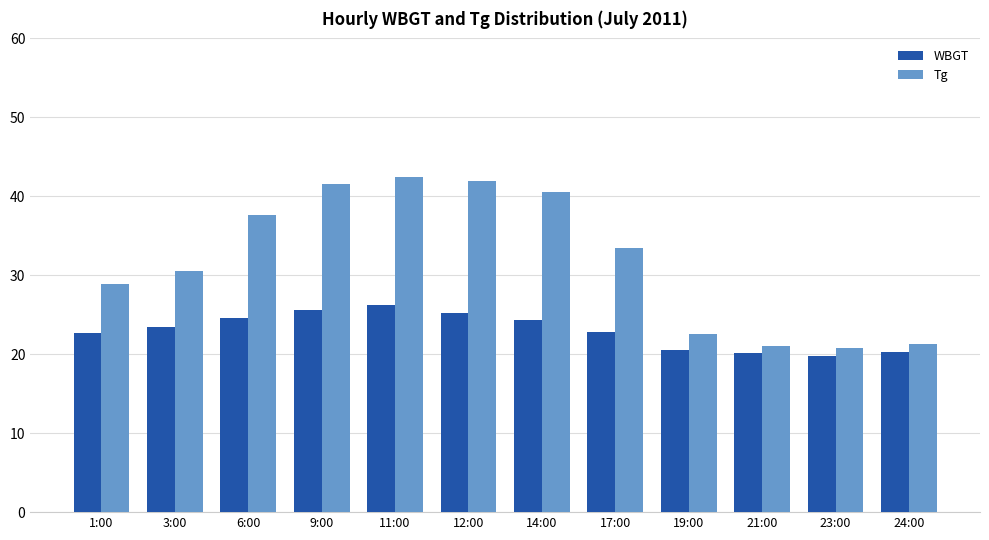

Rank the series by their average value, from lowest to highest.

WBGT, Tg